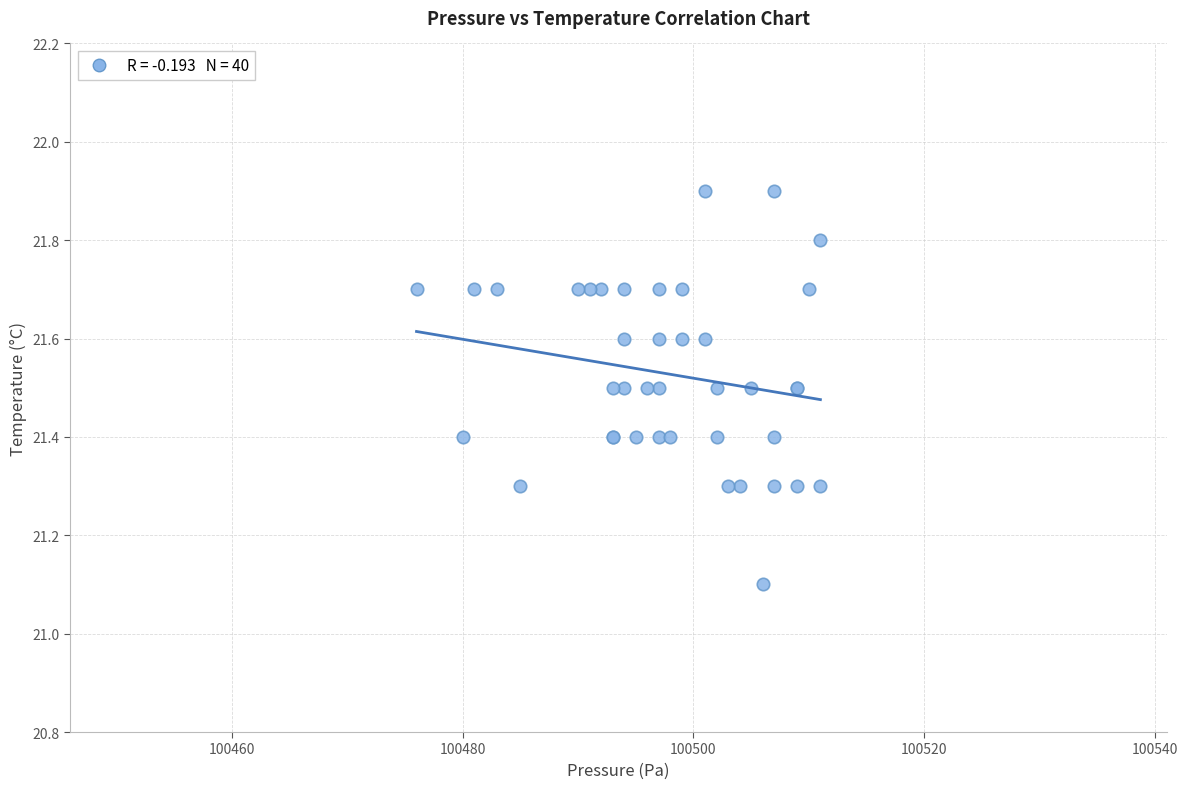

What Y value in the scatter plot is closest to 21?

21.1